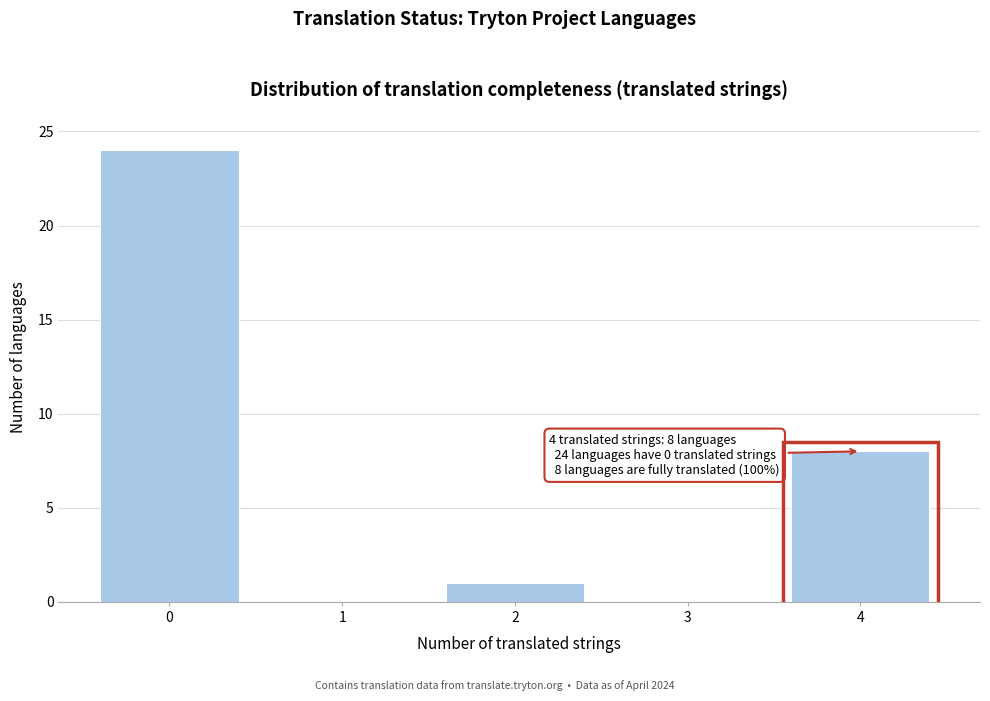

Reading left to right, extract all data points from this chart.

0=24	1=0	2=1	3=0	4=8